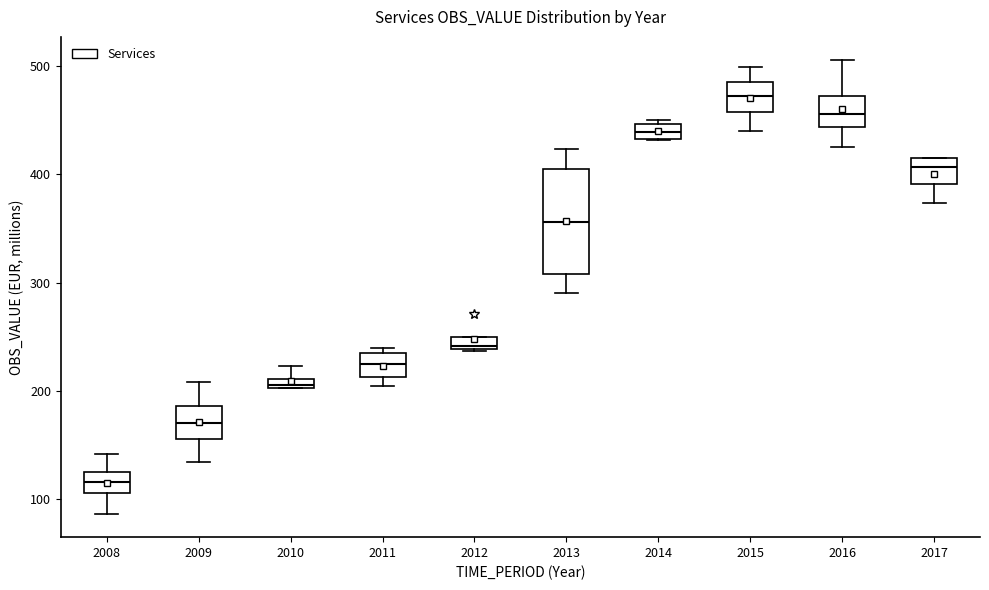

Which box's median line is the highest?

2015